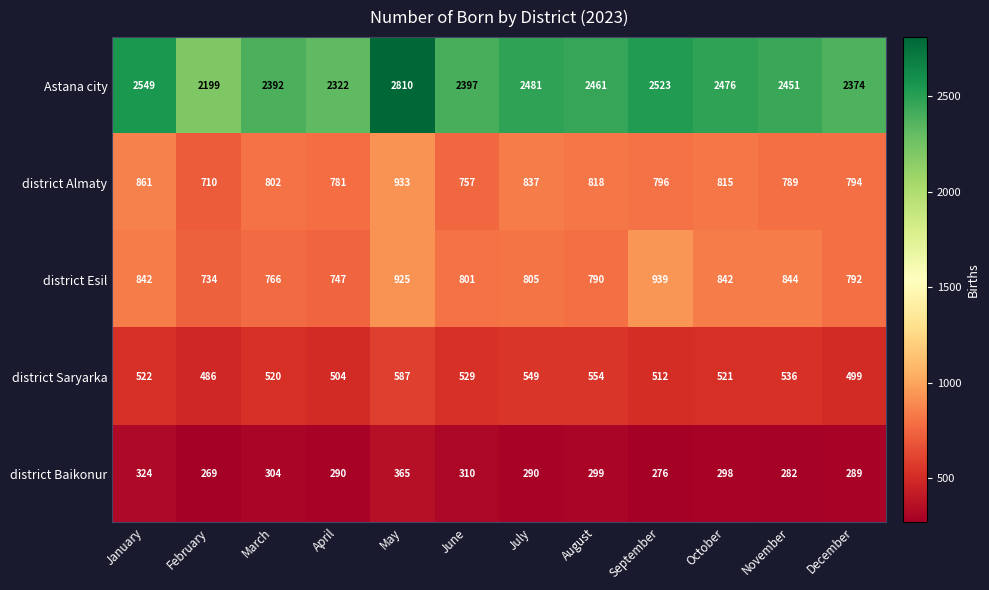

Which series has the largest total across all categories?

Astana city